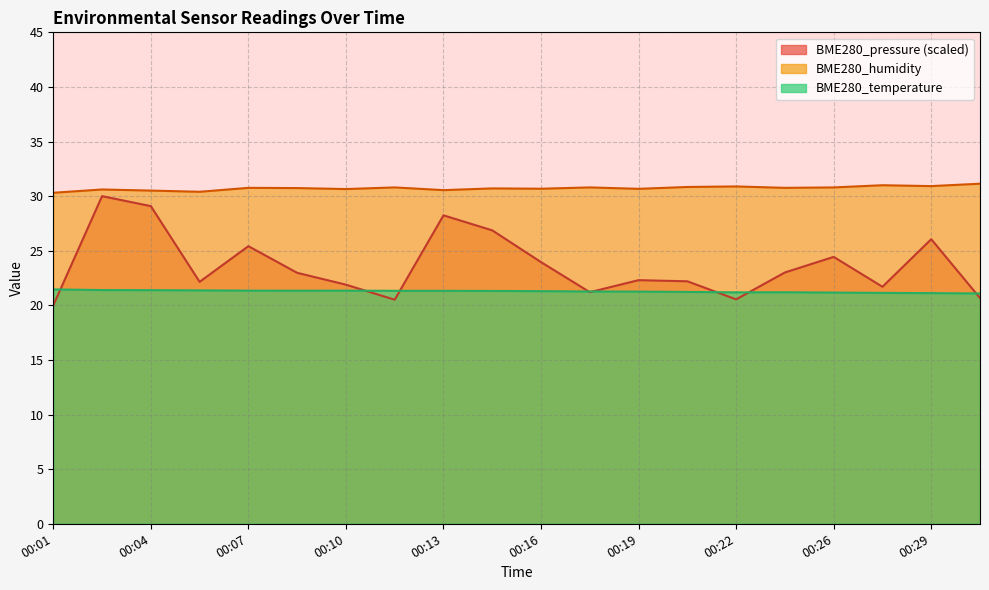

At which label is BME280_pressure_scaled closest to 25?

00:07